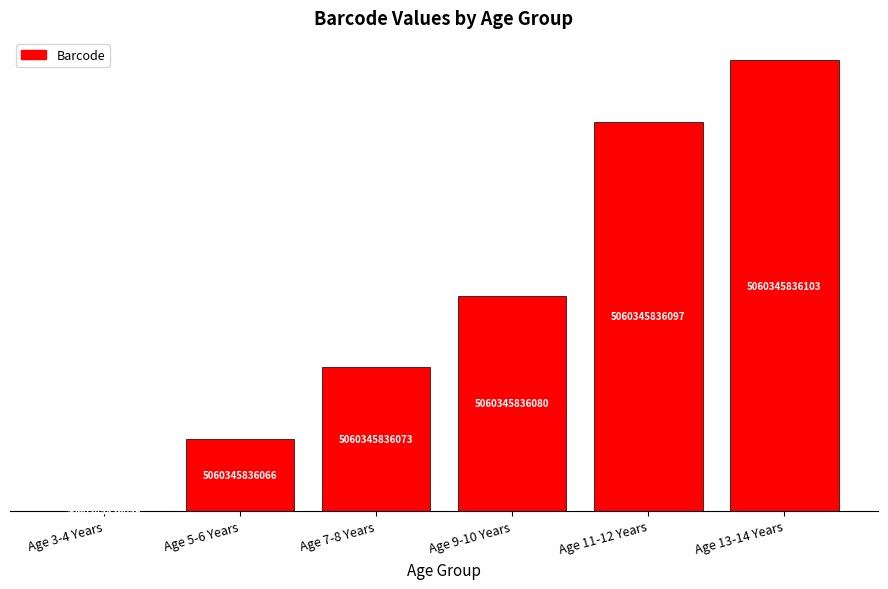

Reading left to right, extract all data points from this chart.

0	7	14	21	38	44